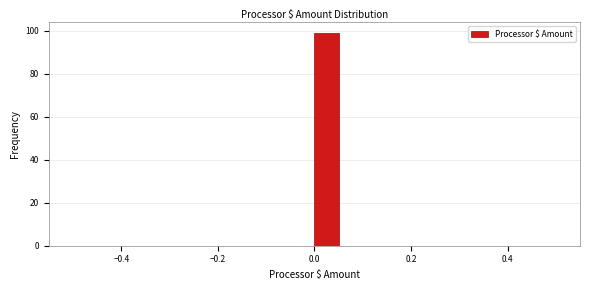

Read against the x-axis, roughly where is the centre of the tallest bar?

0.02